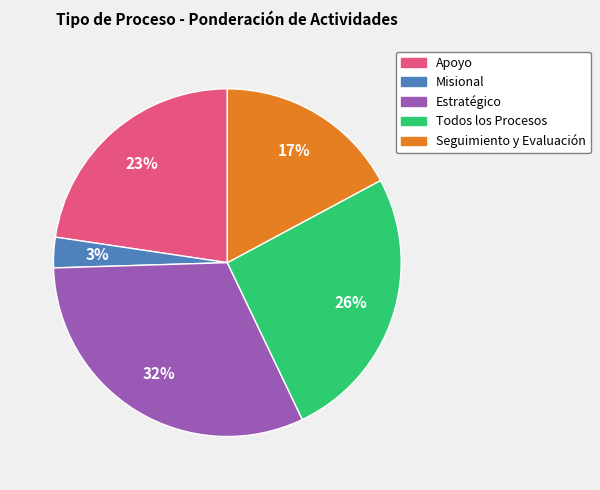

Is there a majority slice in this chart?

No